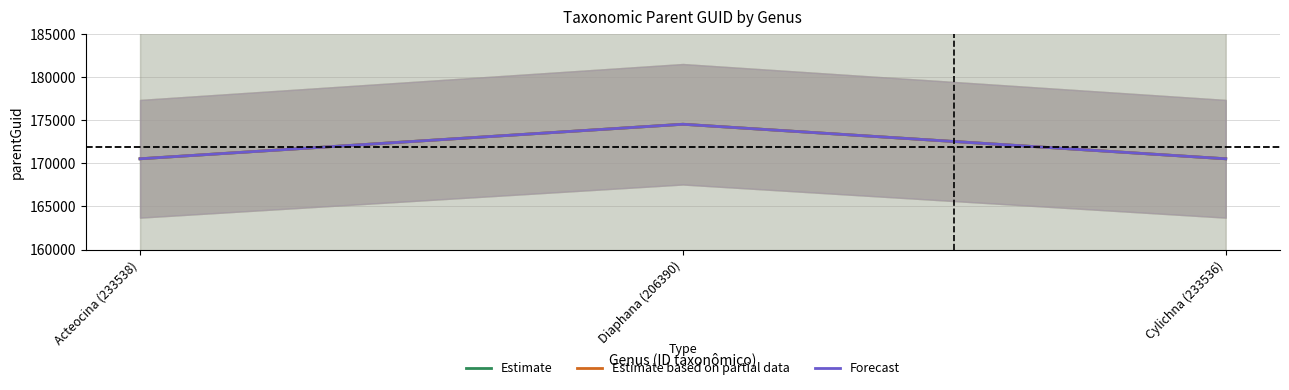

What is the label of the 2nd point from the right?

Diaphana (206390)